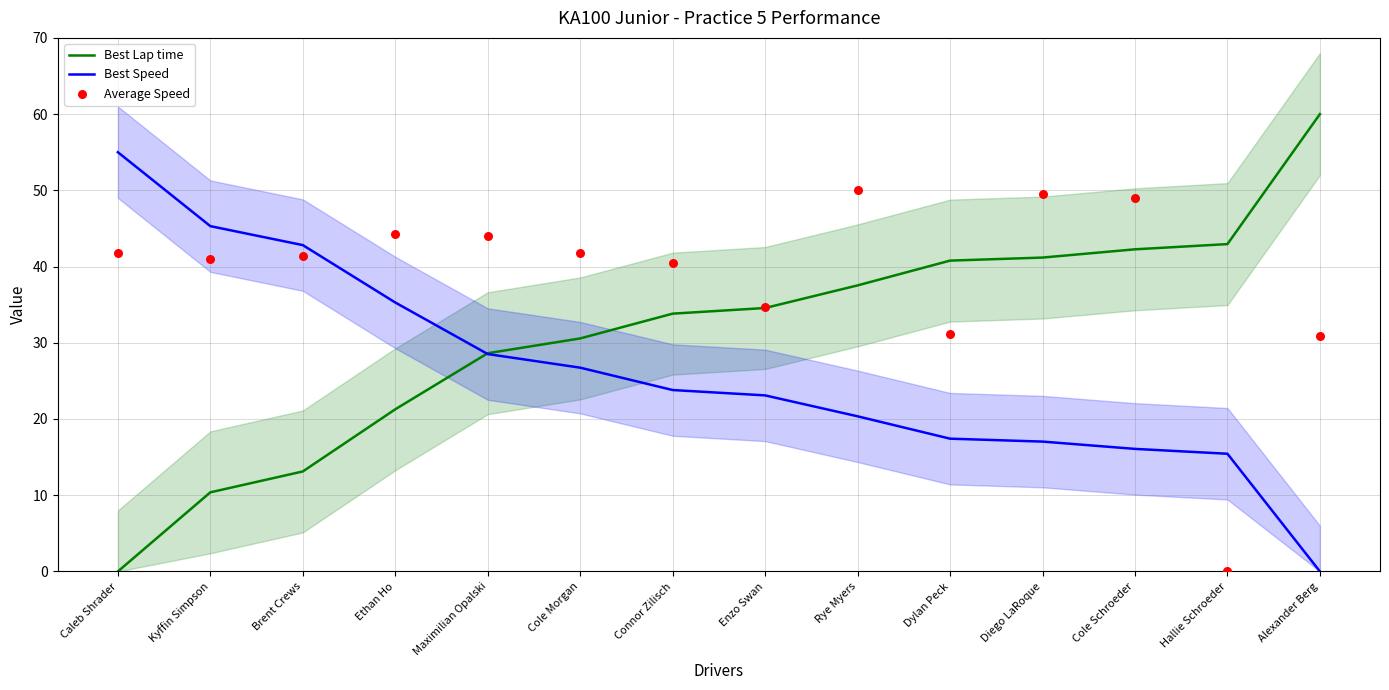

At how many categories does at least one series exceed 46?

5